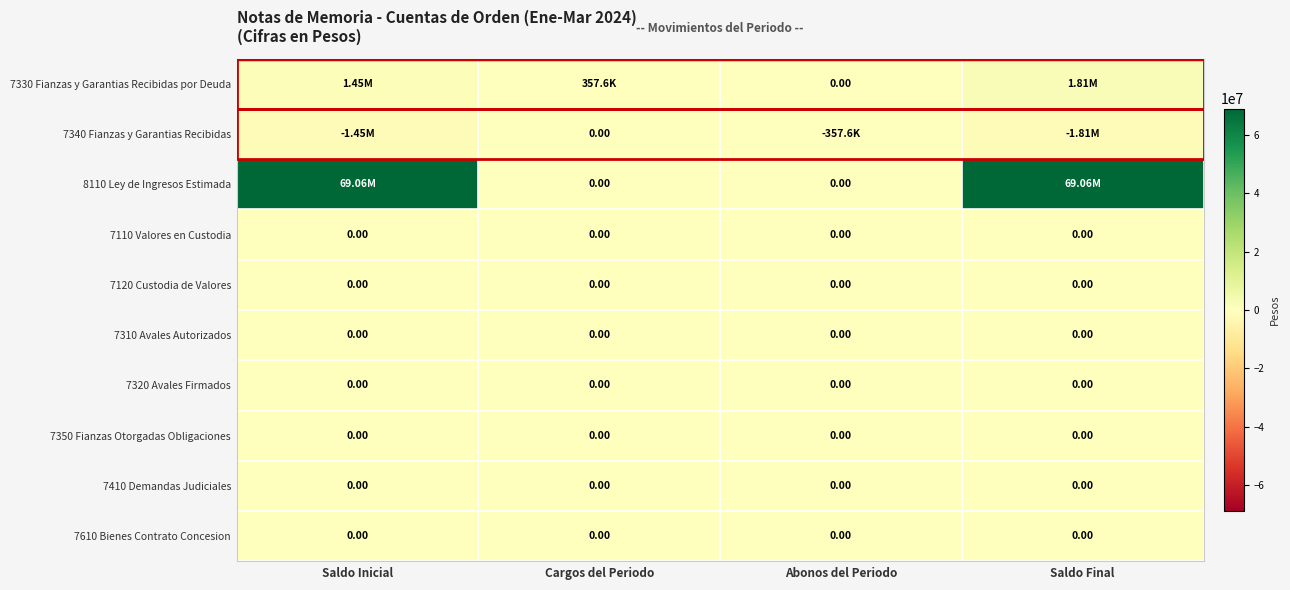

List the series in order of their peak value, highest first.

8110 Ley de Ingresos Estimada, 7330 Fianzas y Garantias Recibidas por Deuda, 7340 Fianzas y Garantias Recibidas, 7110 Valores en Custodia, 7120 Custodia de Valores, 7310 Avales Autorizados, 7320 Avales Firmados, 7350 Fianzas Otorgadas Obligaciones, 7410 Demandas Judiciales, 7610 Bienes Contrato Concesion